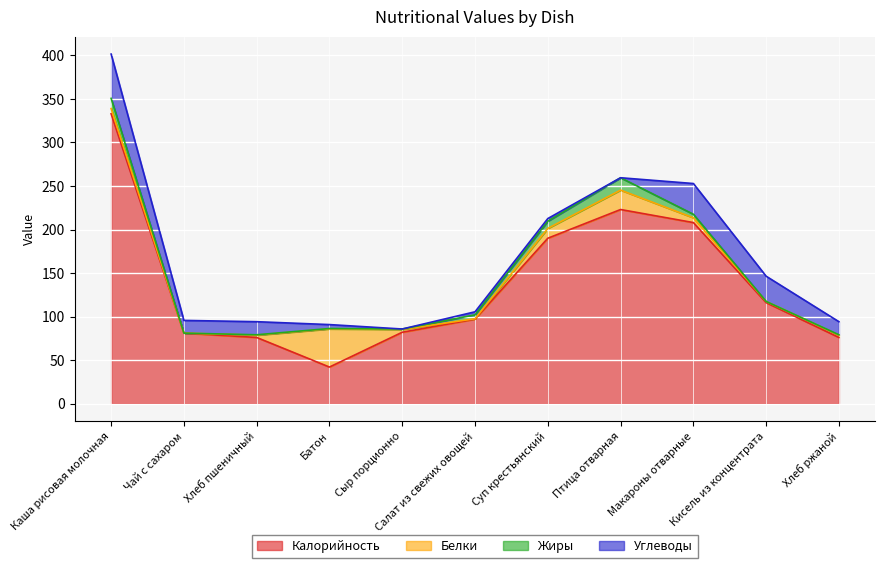

What is the difference between the Белки values at Суп крестьянский and Батон?

32.5